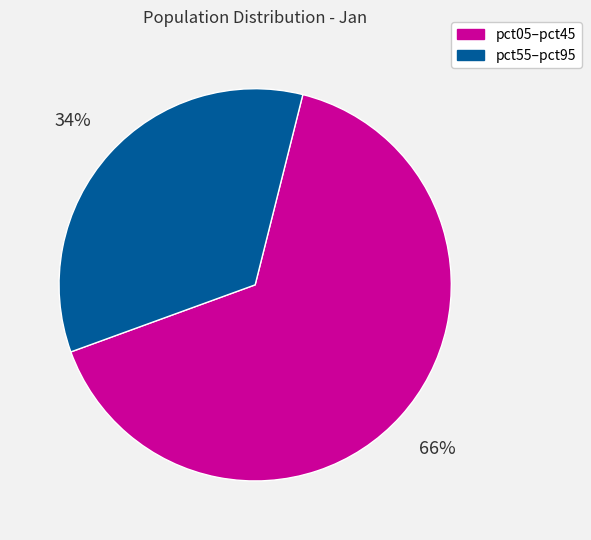

True or false: pct05–pct45 accounts for 79% of the total.

False